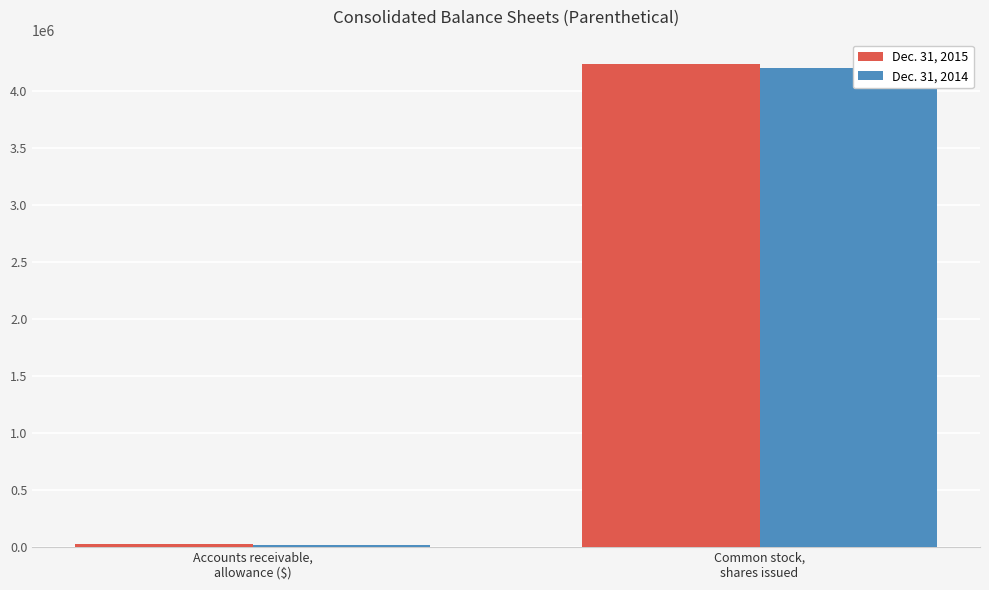

What is the sum of all Dec. 31, 2014 values?

4223665